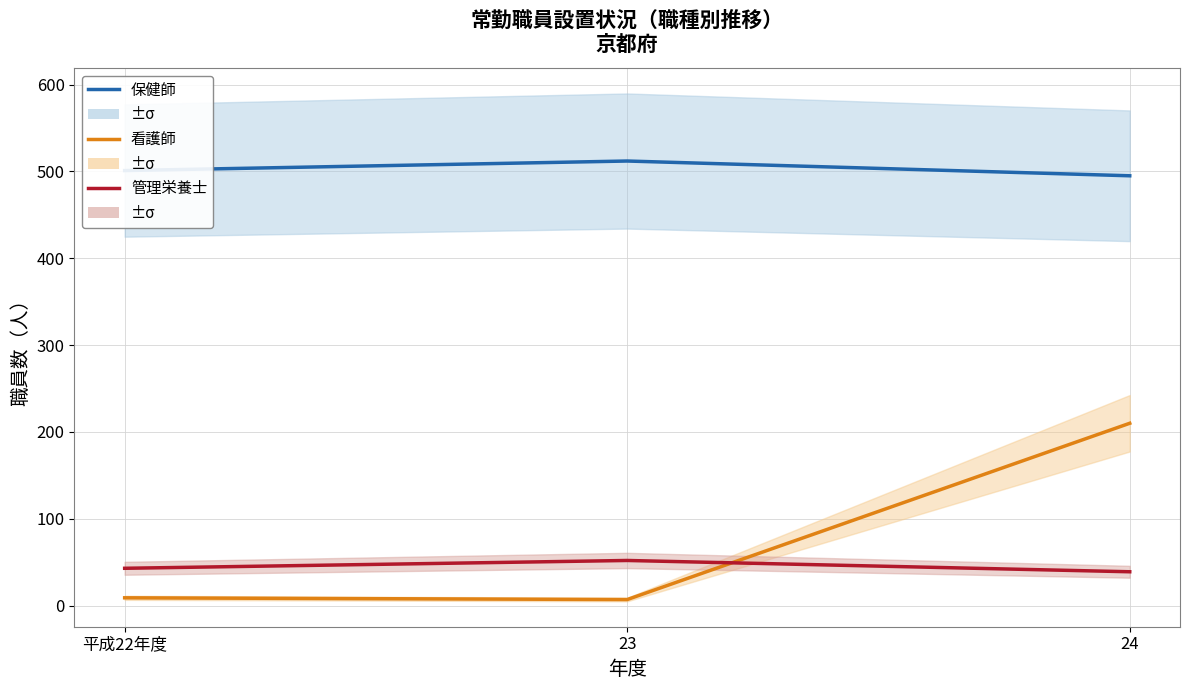

Reading left to right, what are all the values shown in this chart?

保健師: 平成22年度=501	23=512	24=495
看護師: 平成22年度=9	23=7	24=210
管理栄養士: 平成22年度=43	23=52	24=39